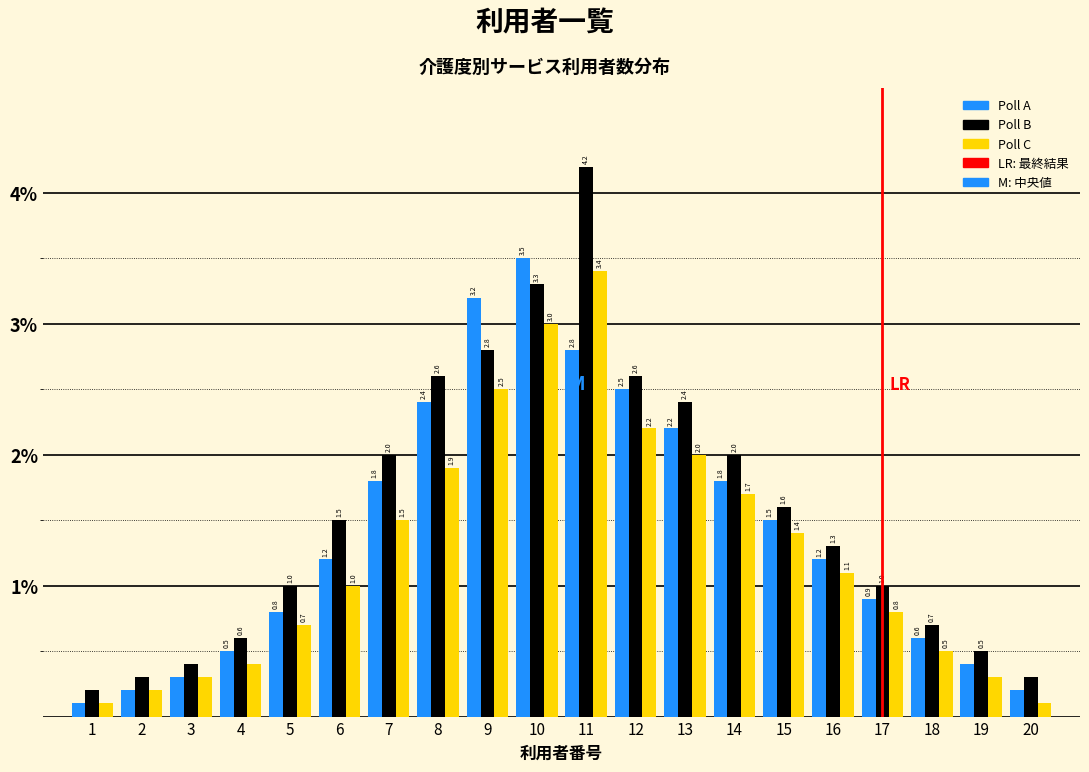

Reading left to right, list all the values displayed in this chart.

Poll A: 1=0.1	2=0.2	3=0.3	4=0.5	5=0.8	6=1.2	7=1.8	8=2.4	9=3.2	10=3.5	11=2.8	12=2.5	13=2.2	14=1.8	15=1.5	16=1.2	17=0.9	18=0.6	19=0.4	20=0.2
Poll B: 1=0.2	2=0.3	3=0.4	4=0.6	5=1.0	6=1.5	7=2.0	8=2.6	9=2.8	10=3.3	11=4.2	12=2.6	13=2.4	14=2.0	15=1.6	16=1.3	17=1.0	18=0.7	19=0.5	20=0.3
Poll C: 1=0.1	2=0.2	3=0.3	4=0.4	5=0.7	6=1.0	7=1.5	8=1.9	9=2.5	10=3.0	11=3.4	12=2.2	13=2.0	14=1.7	15=1.4	16=1.1	17=0.8	18=0.5	19=0.3	20=0.1